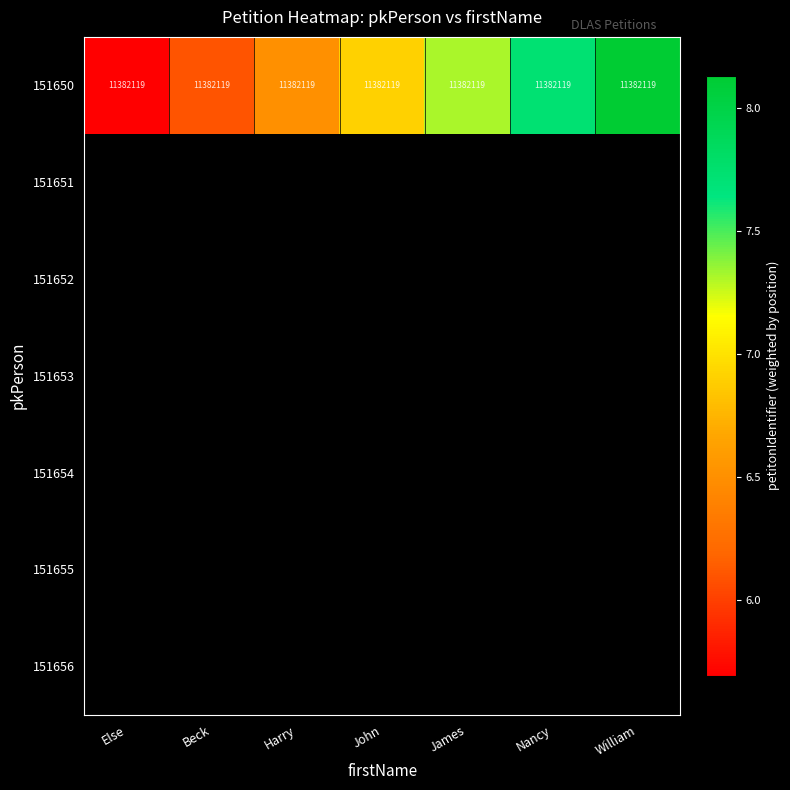

What is the average value of the 151650 series?

11382119.0